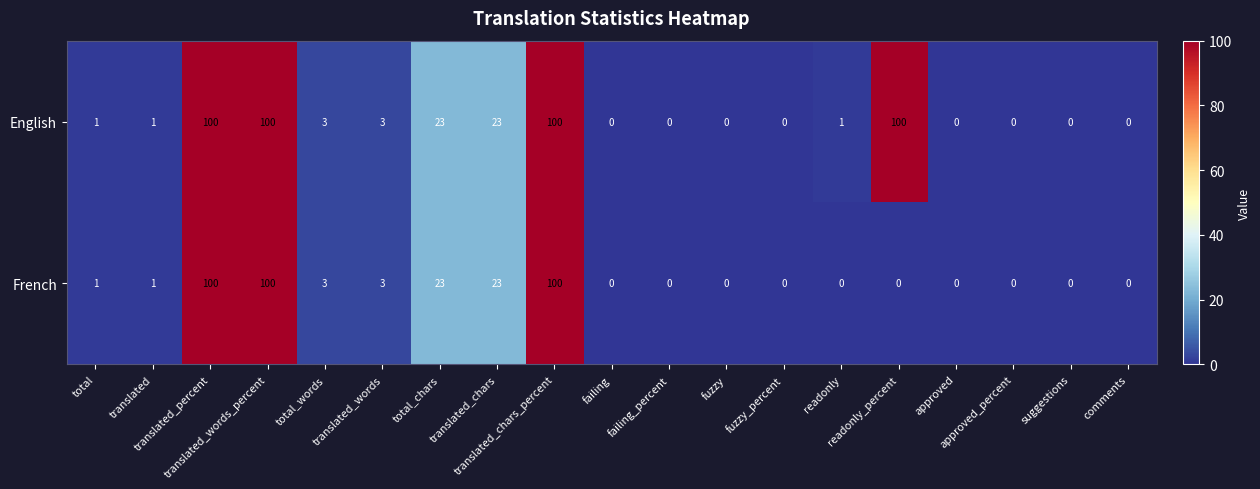

What is the sum of all English values?

455